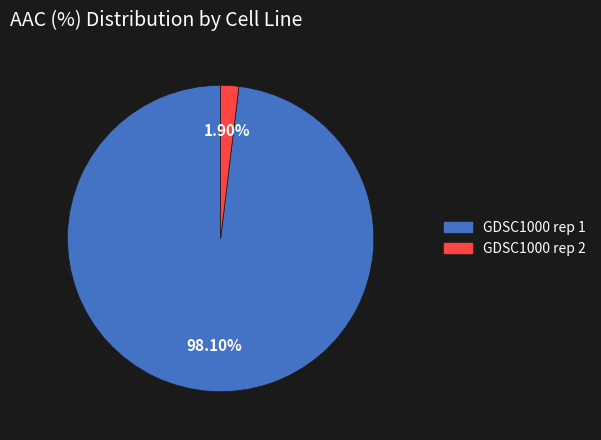

To the nearest percent, what percentage of the pie is GDSC1000 rep 1?

98%